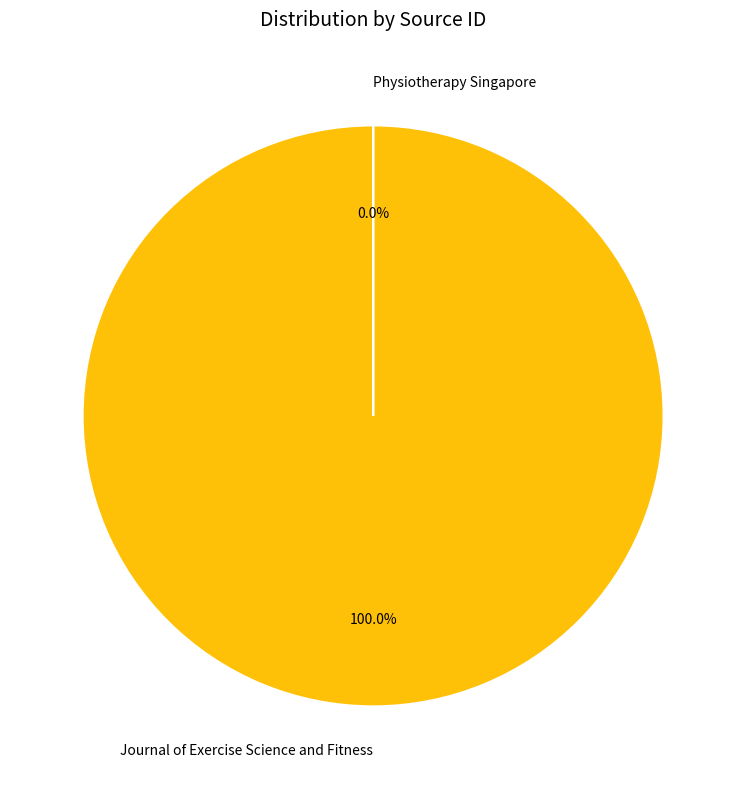

Which slice represents more than half of the pie?

Journal of Exercise Science and Fitness